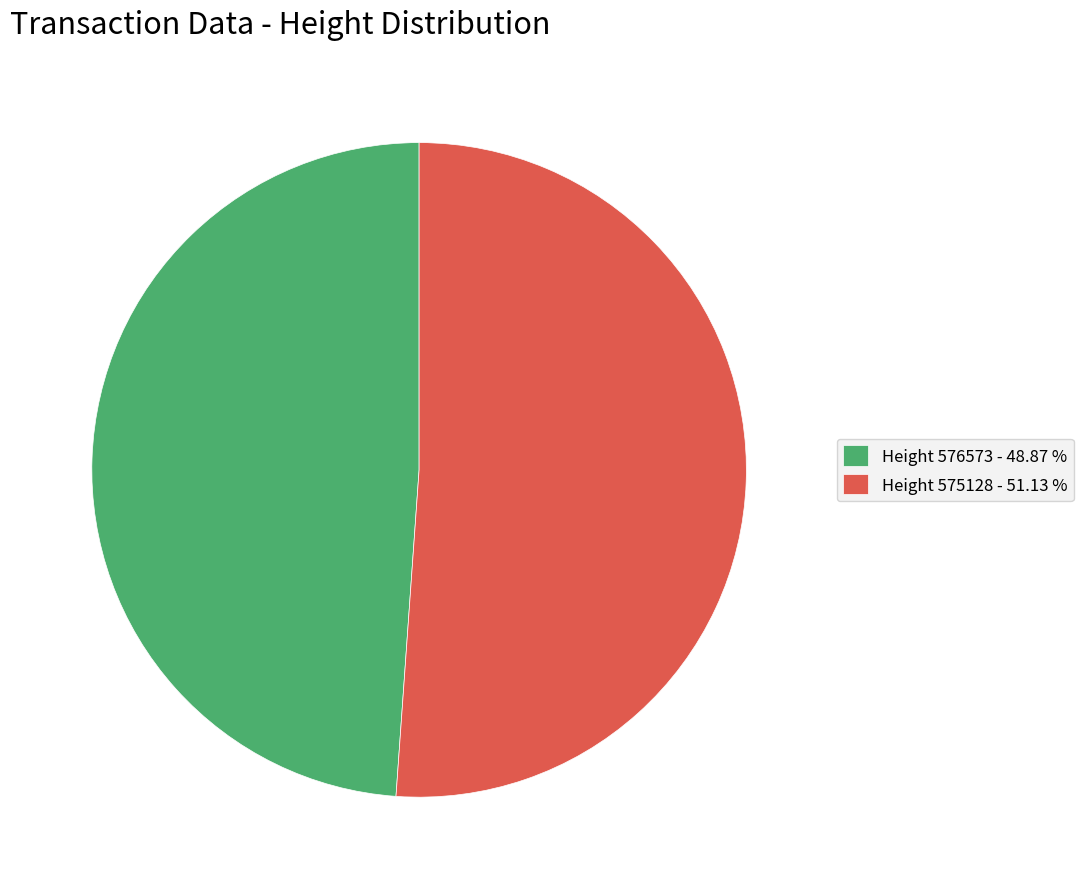

Do Height 576573 - 48.87 % and Height 575128 - 51.13 % together represent more than half of the pie?

Yes